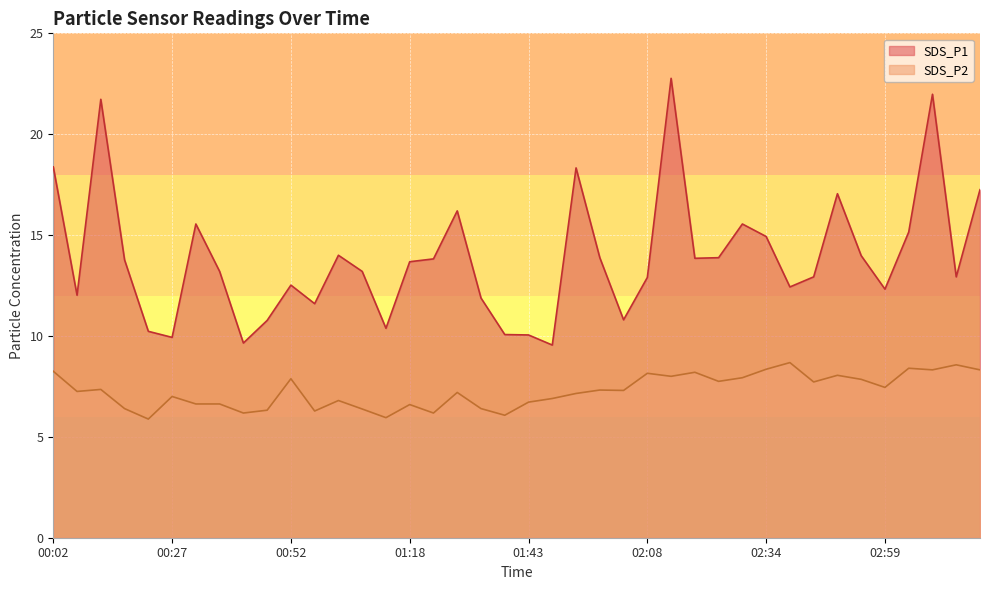

Reading right to left, extract all data points from this chart.

SDS_P1: 17.2	12.9	22.0	15.2	12.3	14.0	17.1	12.9	12.4	14.9	15.6	13.9	13.8	22.8	12.9	10.8	13.9	18.3	9.6	10.1	10.1	11.9	16.2	13.8	13.7	10.4	13.2	14.0	11.6	12.5	10.8	9.7	13.2	15.6	9.9	10.2	13.8	21.7	12.0	18.4
SDS_P2: 8.3	8.6	8.3	8.4	7.5	7.8	8.1	7.7	8.7	8.3	7.9	7.8	8.2	8.0	8.2	7.3	7.3	7.2	6.9	6.7	6.1	6.4	7.2	6.2	6.6	6.0	6.4	6.8	6.3	7.9	6.3	6.2	6.6	6.6	7.0	5.9	6.4	7.3	7.2	8.2